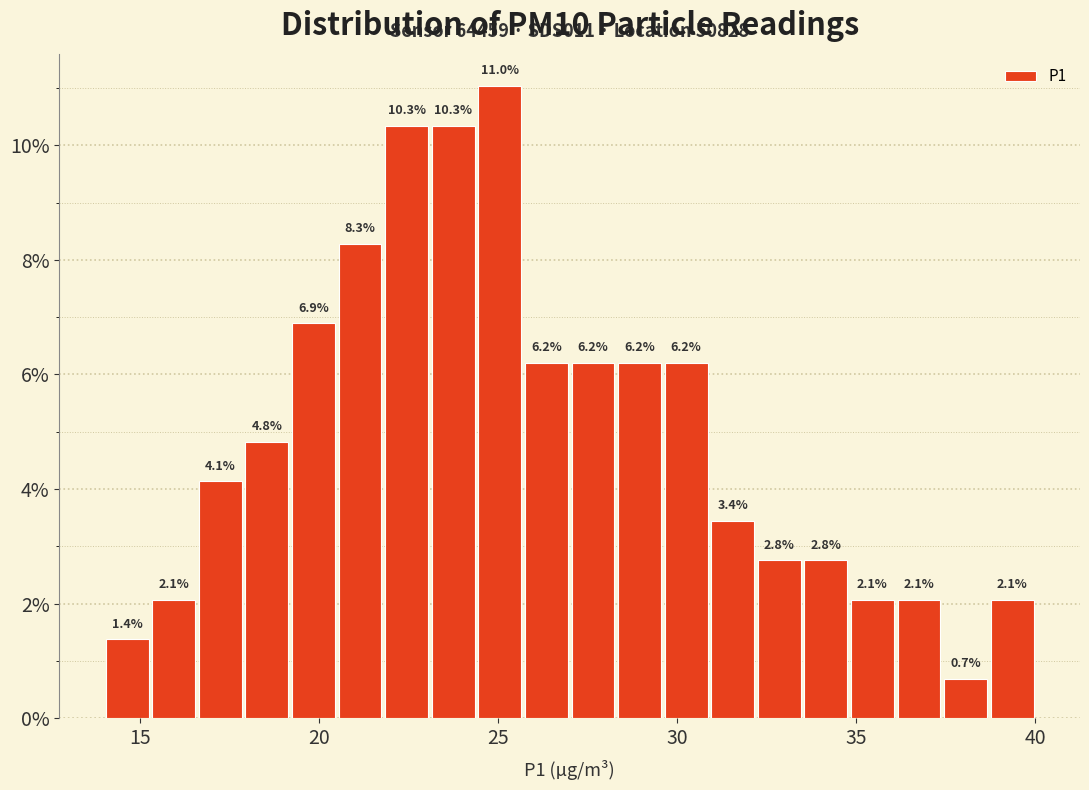

Read against the x-axis, roughly where is the centre of the tallest bar?

25.0